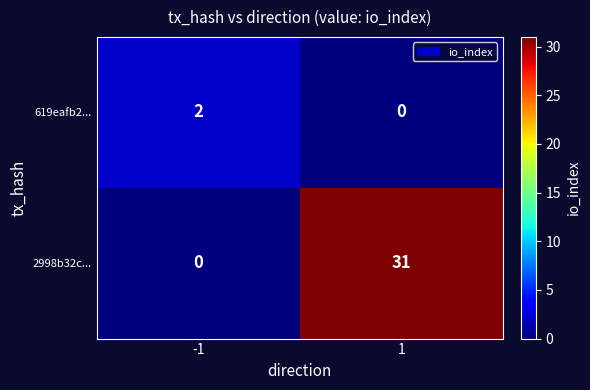

What is the average value of the 2998b32c... series?

16